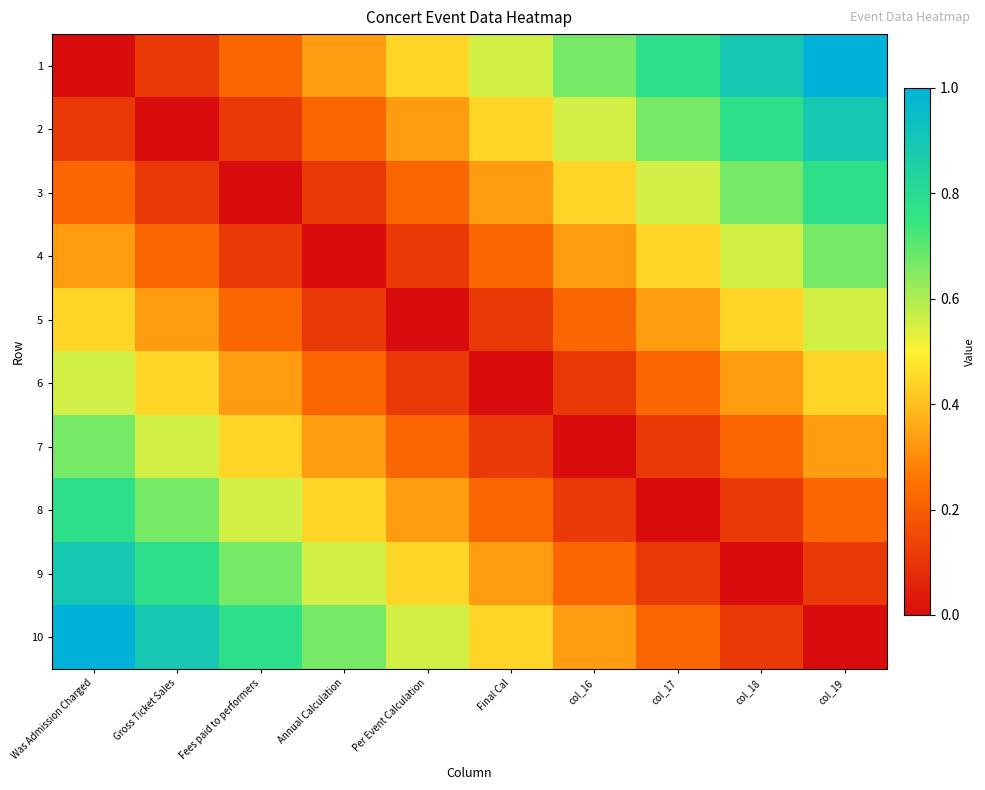

Reading left to right, transcribe all the data shown in this chart.

1: Was Admission Charged=0.0	Gross Ticket Sales=0.1	Fees paid to performers=0.2	Annual Calculation=0.3	Per Event Calculation=0.4	Final Cal=0.6	col_16=0.7	col_17=0.8	col_18=0.9	col_19=1.0
2: Was Admission Charged=0.1	Gross Ticket Sales=0.0	Fees paid to performers=0.1	Annual Calculation=0.2	Per Event Calculation=0.3	Final Cal=0.4	col_16=0.6	col_17=0.7	col_18=0.8	col_19=0.9
3: Was Admission Charged=0.2	Gross Ticket Sales=0.1	Fees paid to performers=0.0	Annual Calculation=0.1	Per Event Calculation=0.2	Final Cal=0.3	col_16=0.4	col_17=0.6	col_18=0.7	col_19=0.8
4: Was Admission Charged=0.3	Gross Ticket Sales=0.2	Fees paid to performers=0.1	Annual Calculation=0.0	Per Event Calculation=0.1	Final Cal=0.2	col_16=0.3	col_17=0.4	col_18=0.6	col_19=0.7
5: Was Admission Charged=0.4	Gross Ticket Sales=0.3	Fees paid to performers=0.2	Annual Calculation=0.1	Per Event Calculation=0.0	Final Cal=0.1	col_16=0.2	col_17=0.3	col_18=0.4	col_19=0.6
6: Was Admission Charged=0.6	Gross Ticket Sales=0.4	Fees paid to performers=0.3	Annual Calculation=0.2	Per Event Calculation=0.1	Final Cal=0.0	col_16=0.1	col_17=0.2	col_18=0.3	col_19=0.4
7: Was Admission Charged=0.7	Gross Ticket Sales=0.6	Fees paid to performers=0.4	Annual Calculation=0.3	Per Event Calculation=0.2	Final Cal=0.1	col_16=0.0	col_17=0.1	col_18=0.2	col_19=0.3
8: Was Admission Charged=0.8	Gross Ticket Sales=0.7	Fees paid to performers=0.6	Annual Calculation=0.4	Per Event Calculation=0.3	Final Cal=0.2	col_16=0.1	col_17=0.0	col_18=0.1	col_19=0.2
9: Was Admission Charged=0.9	Gross Ticket Sales=0.8	Fees paid to performers=0.7	Annual Calculation=0.6	Per Event Calculation=0.4	Final Cal=0.3	col_16=0.2	col_17=0.1	col_18=0.0	col_19=0.1
10: Was Admission Charged=1.0	Gross Ticket Sales=0.9	Fees paid to performers=0.8	Annual Calculation=0.7	Per Event Calculation=0.6	Final Cal=0.4	col_16=0.3	col_17=0.2	col_18=0.1	col_19=0.0